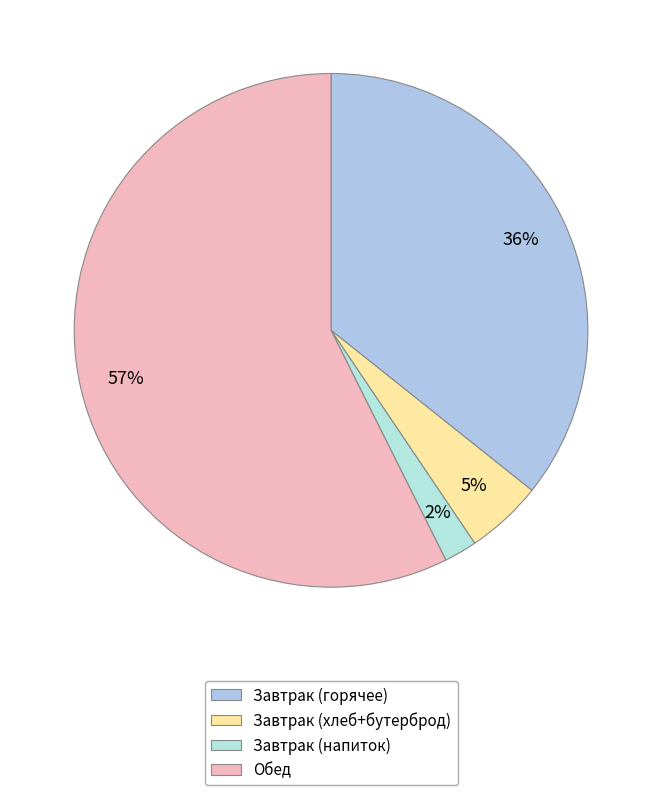

How many segments does this pie chart have?

4